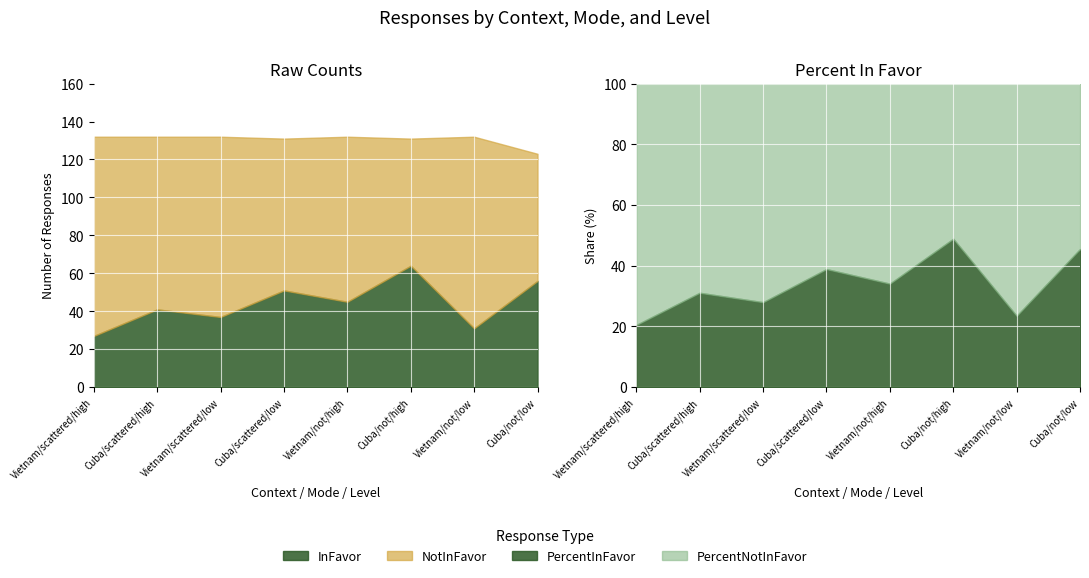

True or false: PercentInFavor and InFavor cross at least once.

False